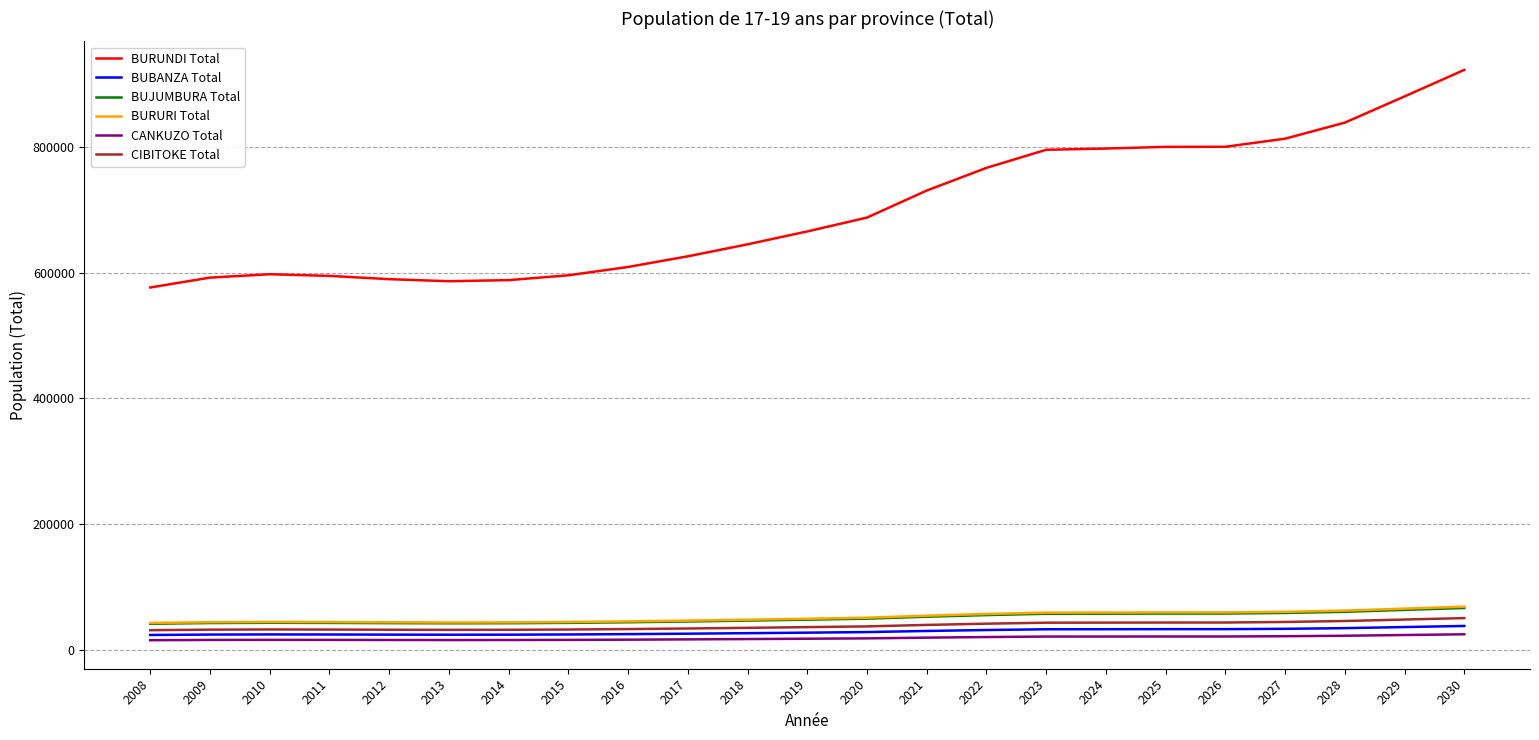

Which series has the largest total across all categories?

BURUNDI Total